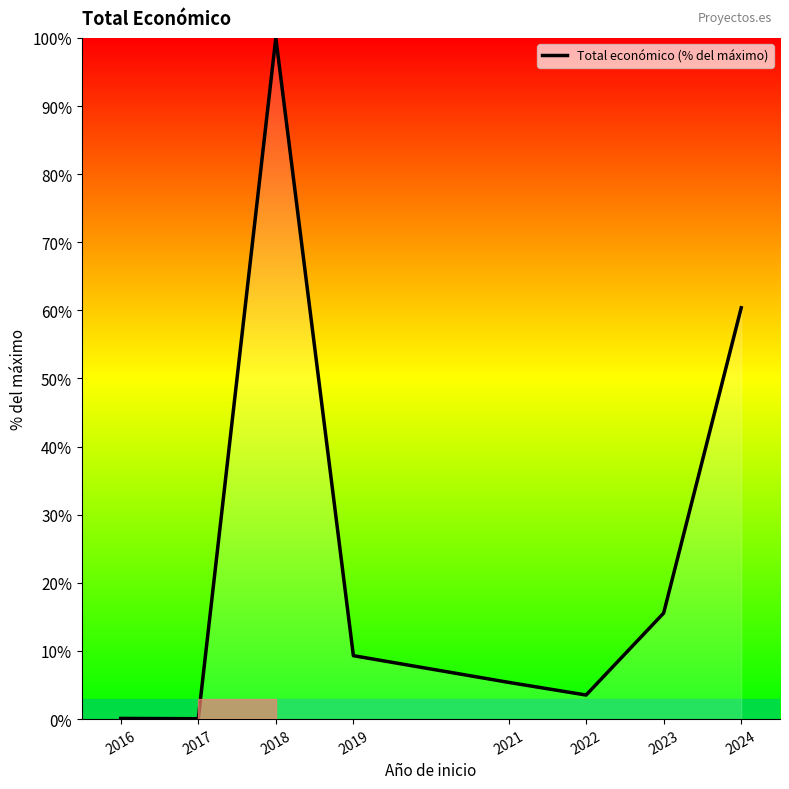

What is the change in value from 2017 to 2024?

+60.3